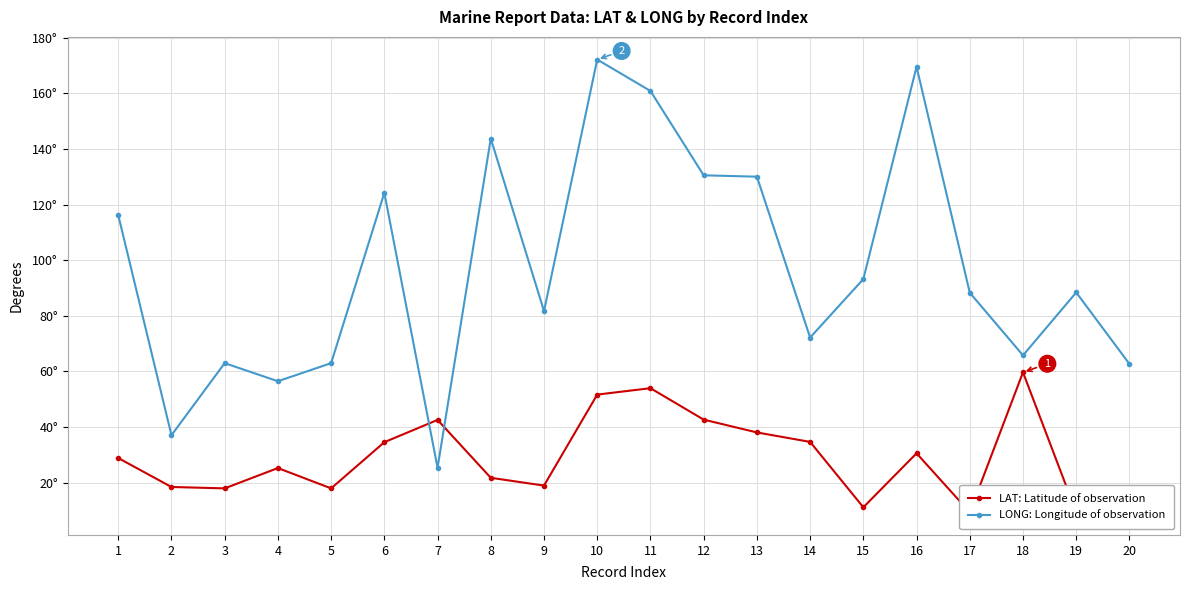

Count the number of data series in this chart.

2